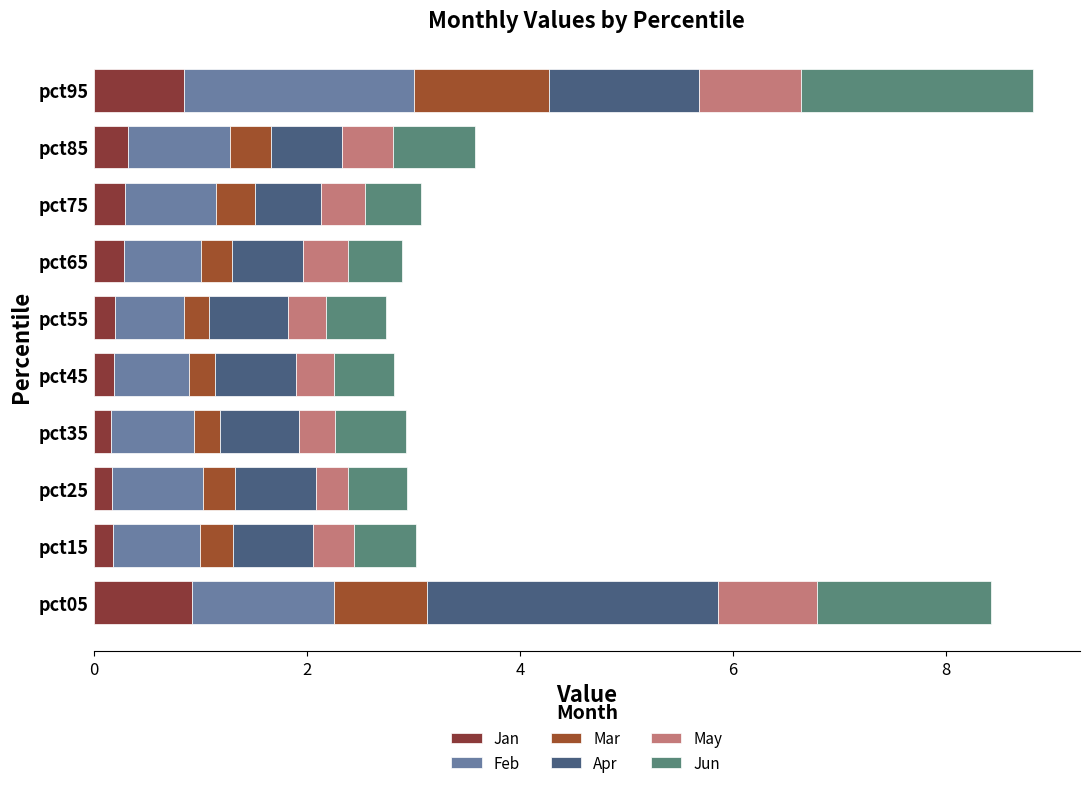

How many distinct data groups are displayed?

6